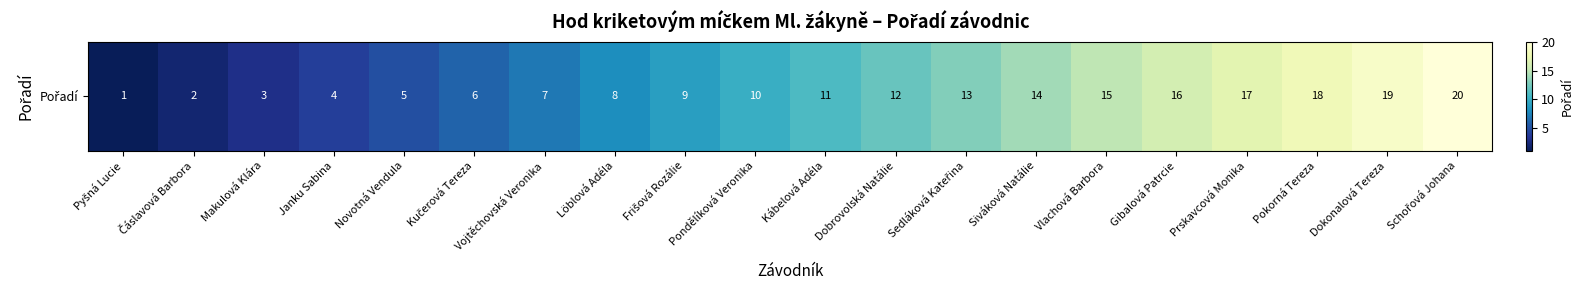

At which label is the value closest to 10?

Pondělíková Veronika